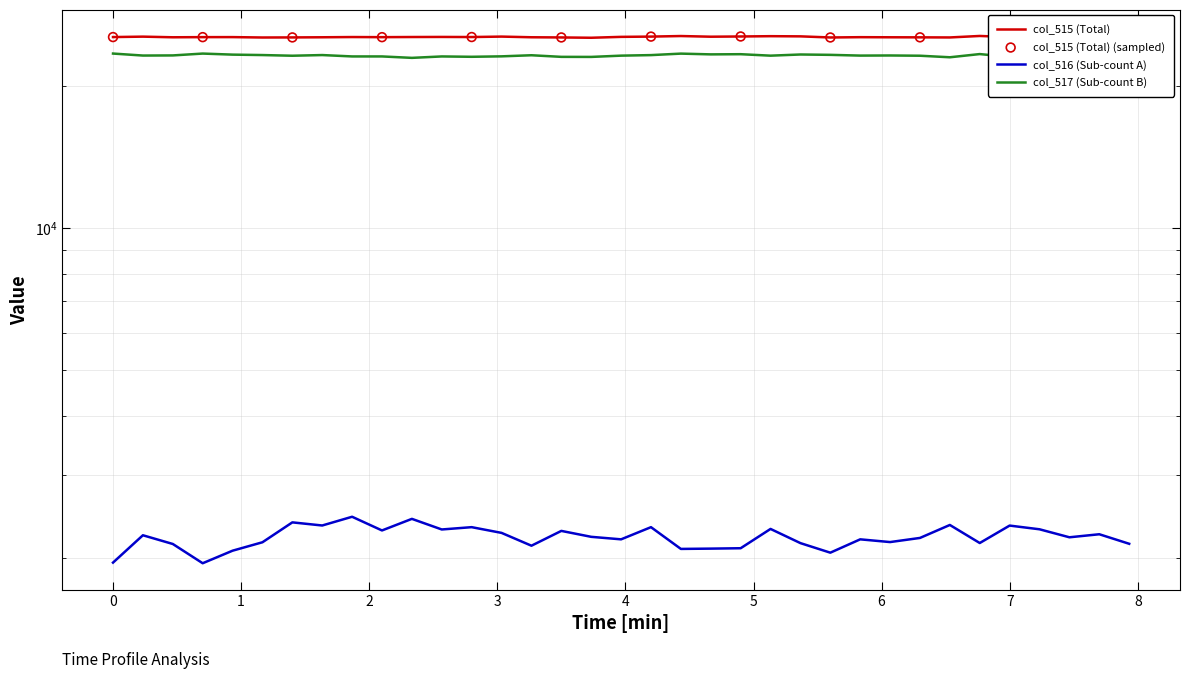

Which series has the largest Y range (max minus min)?

col_516